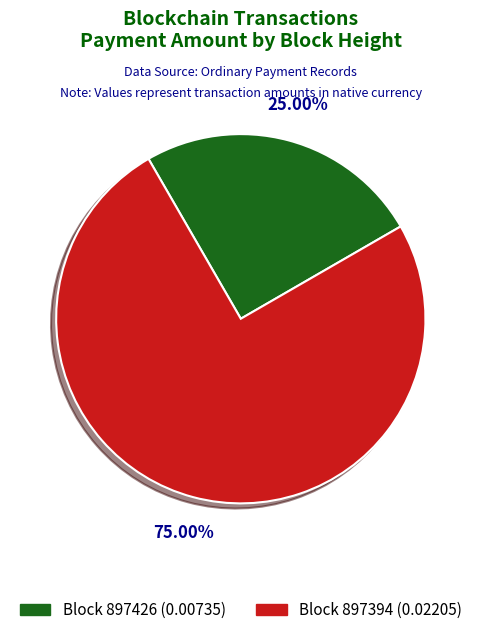

Is there any slice that represents more than half of the pie?

Yes